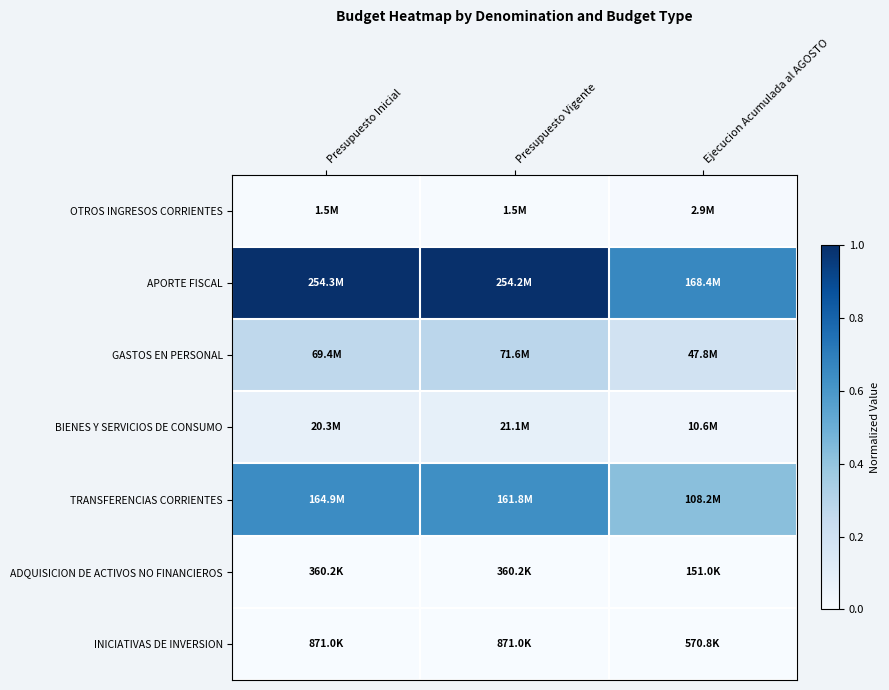

Rank the series by their maximum value, from highest to lowest.

APORTE FISCAL, TRANSFERENCIAS CORRIENTES, GASTOS EN PERSONAL, BIENES Y SERVICIOS DE CONSUMO, OTROS INGRESOS CORRIENTES, INICIATIVAS DE INVERSION, ADQUISICION DE ACTIVOS NO FINANCIEROS